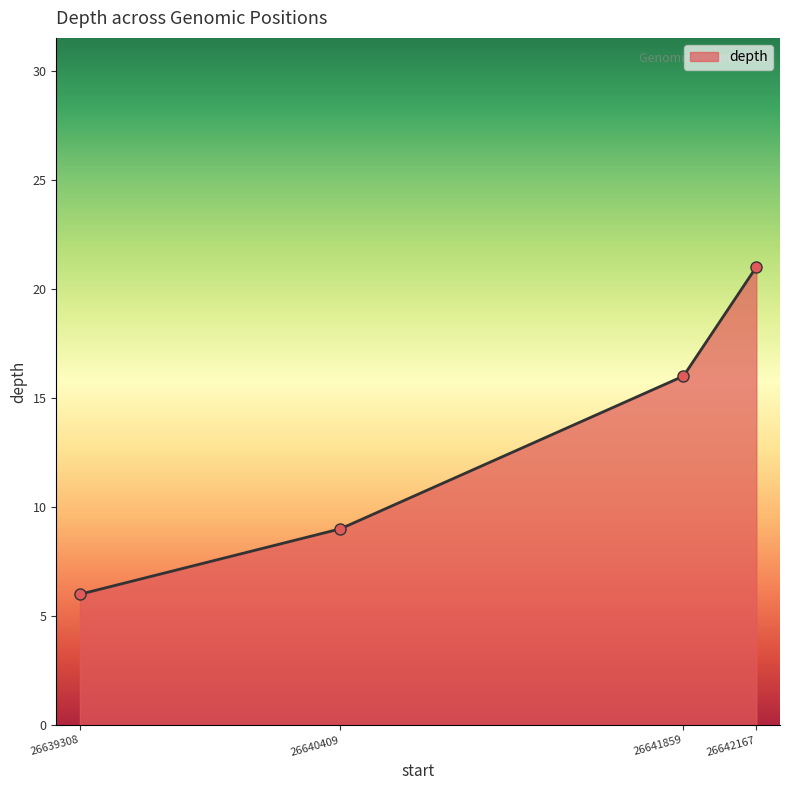

Approximately how many times larger is the value at 26641859 compared to 26639308?

2.7